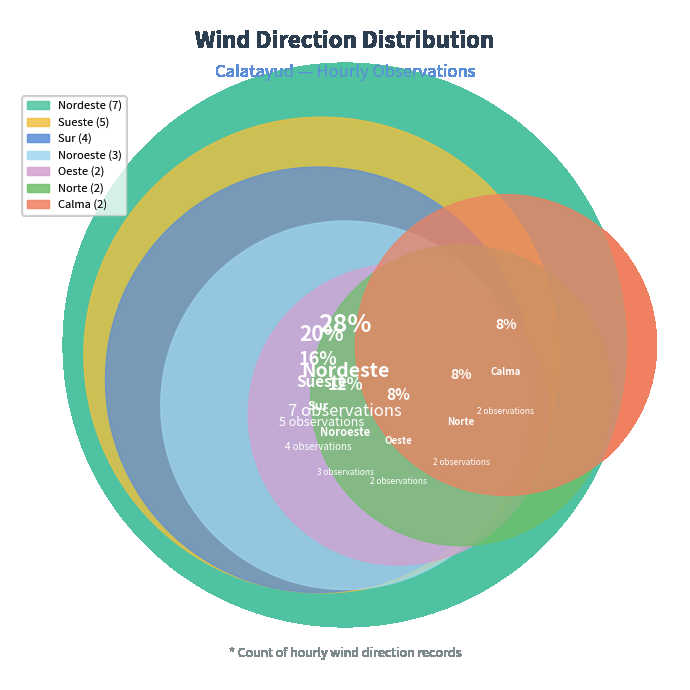

How many segments does this pie chart have?

7